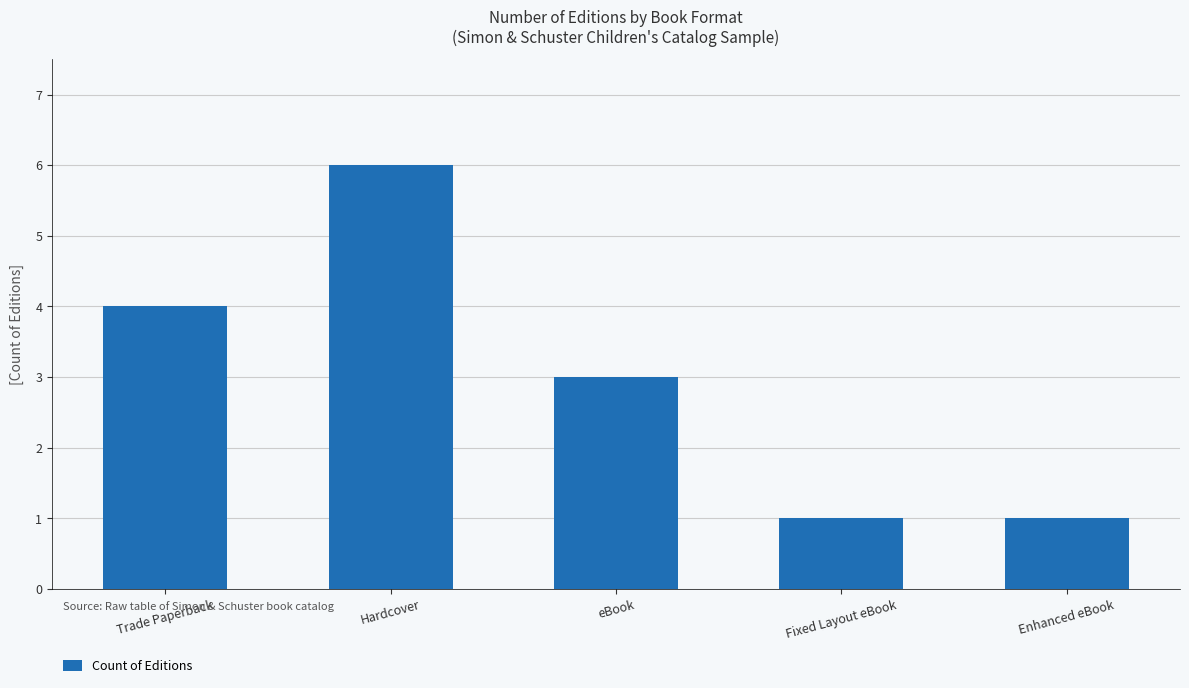

Are the bars grouped side by side (vs. stacked)?

No